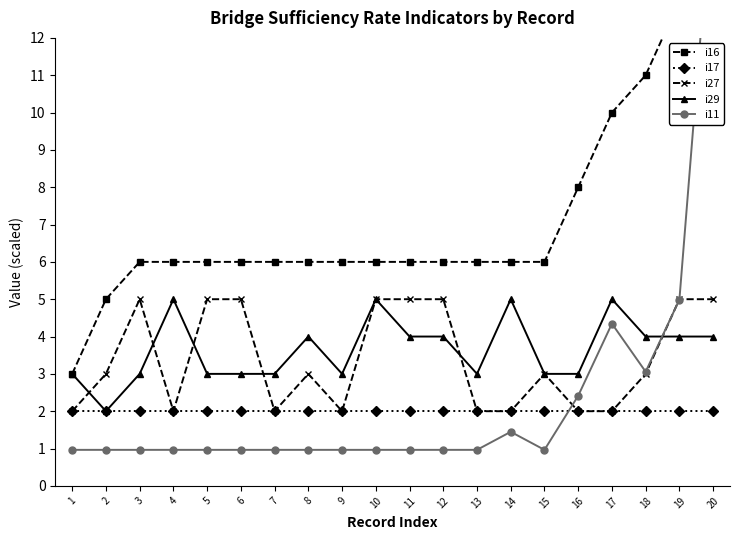

Which series has the largest total across all categories?

i16